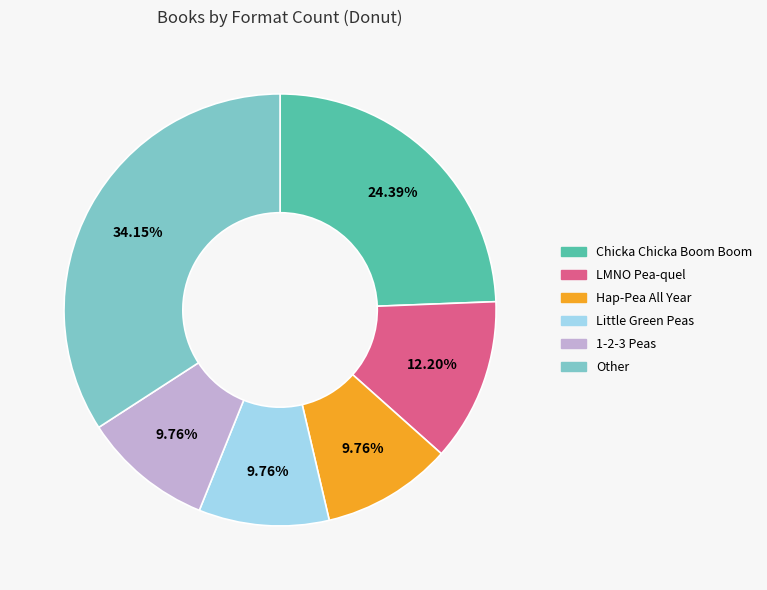

Do LMNO Pea-quel and 1-2-3 Peas together represent more than half of the pie?

No